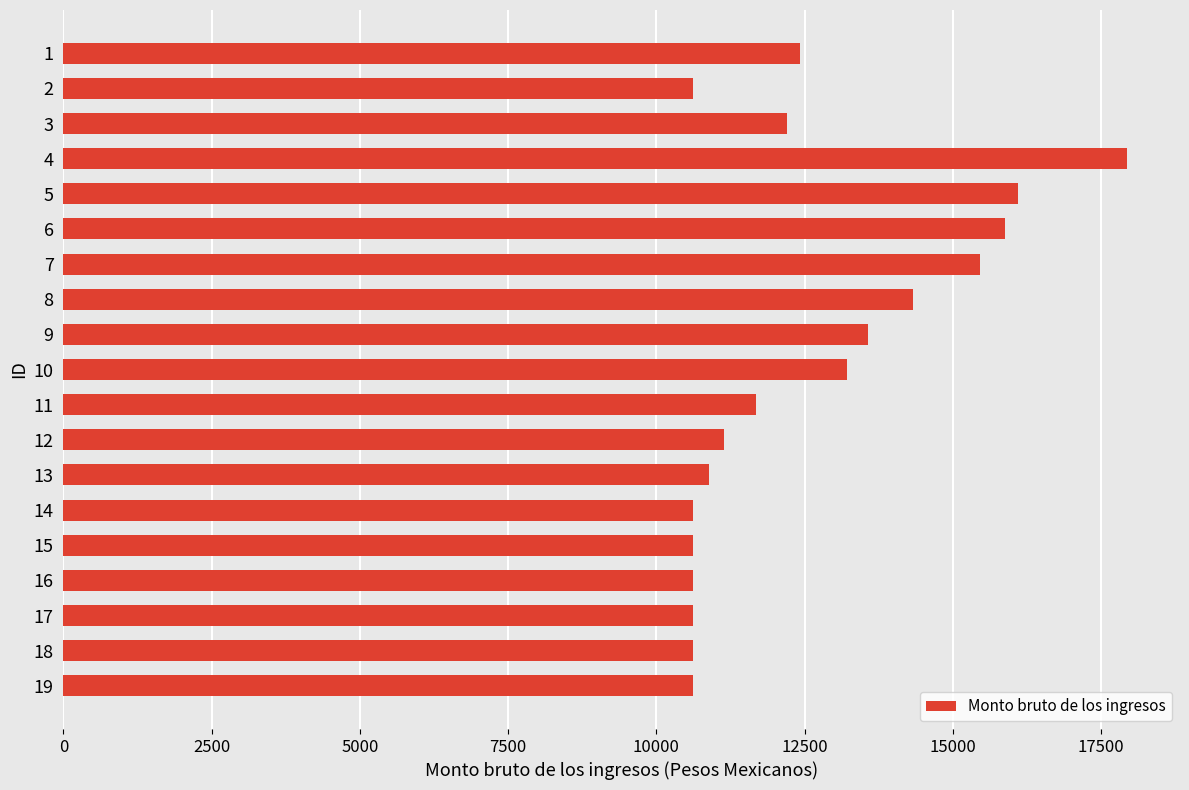

What is the average value?

12589.5